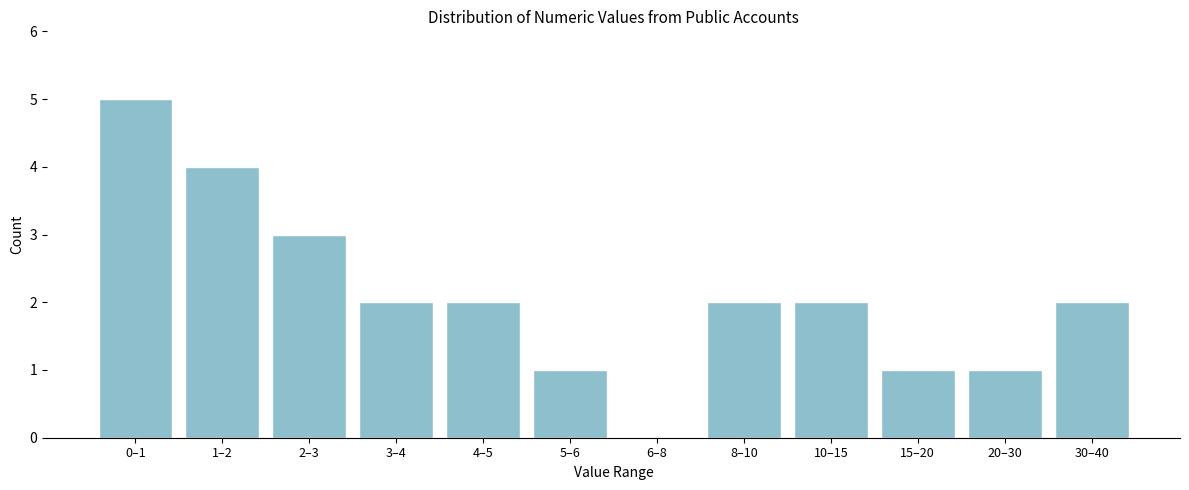

Reading right to left, what are all the values shown in this chart?

30–40=2	20–30=1	15–20=1	10–15=2	8–10=2	6–8=0	5–6=1	4–5=2	3–4=2	2–3=3	1–2=4	0–1=5